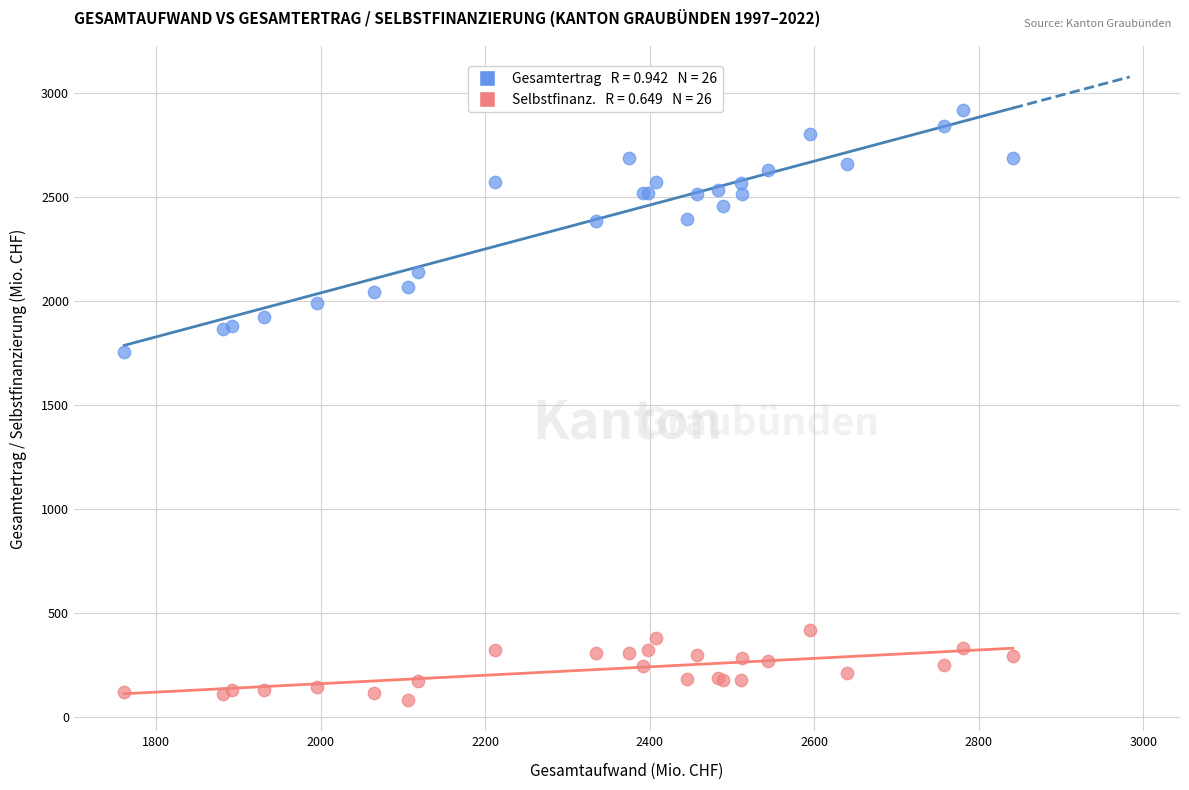

Across all series, what Y value is closest to 1498?

1755.8